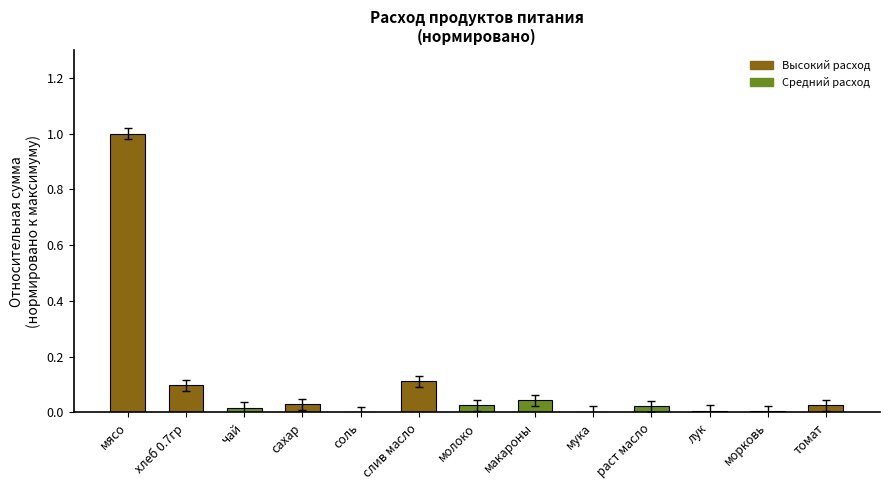

Is it true that the value at лук is 0.0?

True